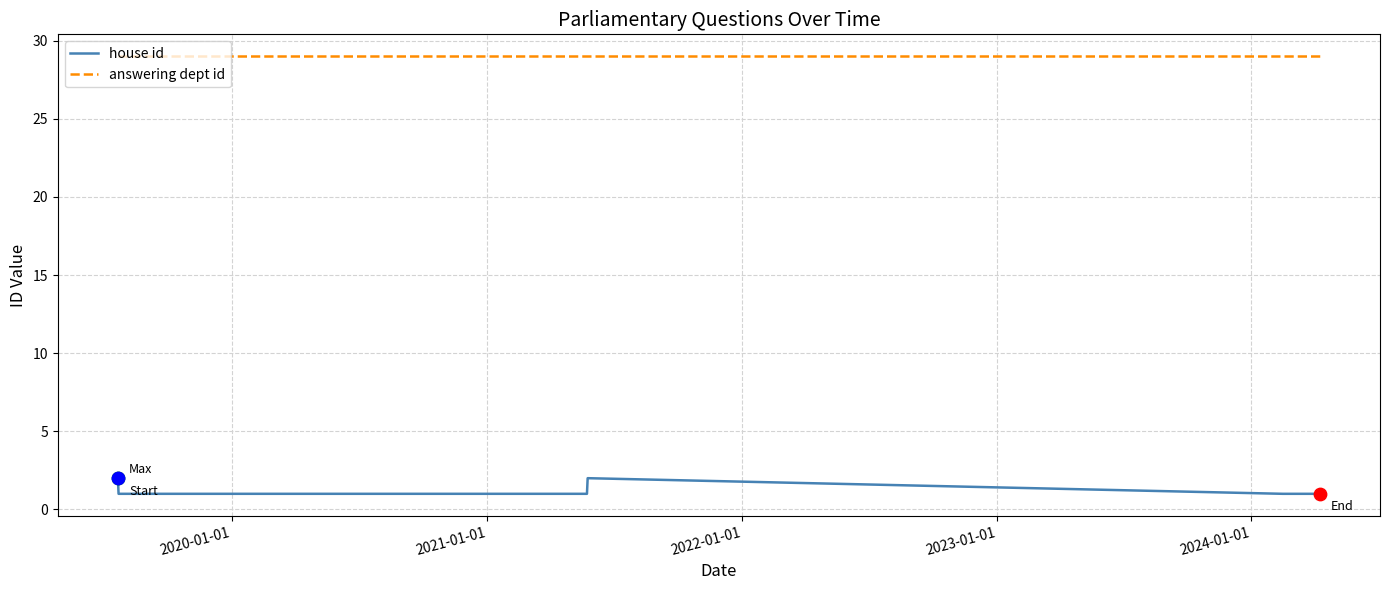

Which series has the largest Y range (max minus min)?

house id